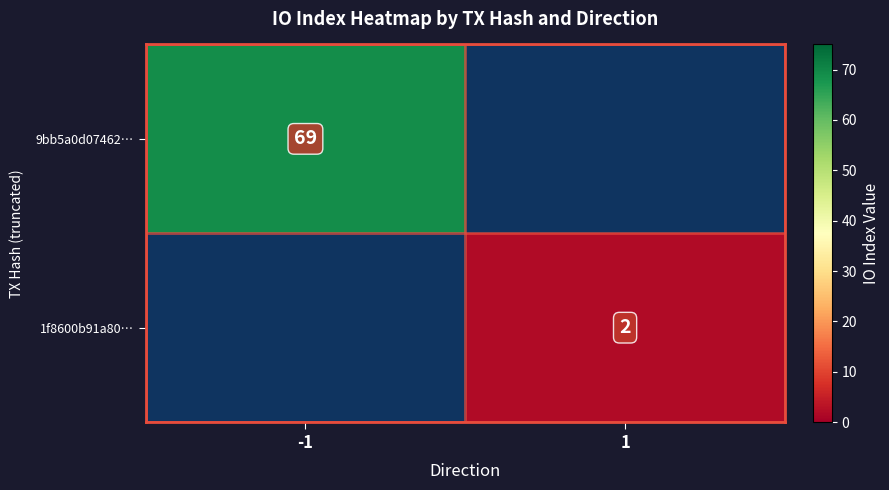

True or false: 9bb5a0d07462… has a value of 40 at -1.

False